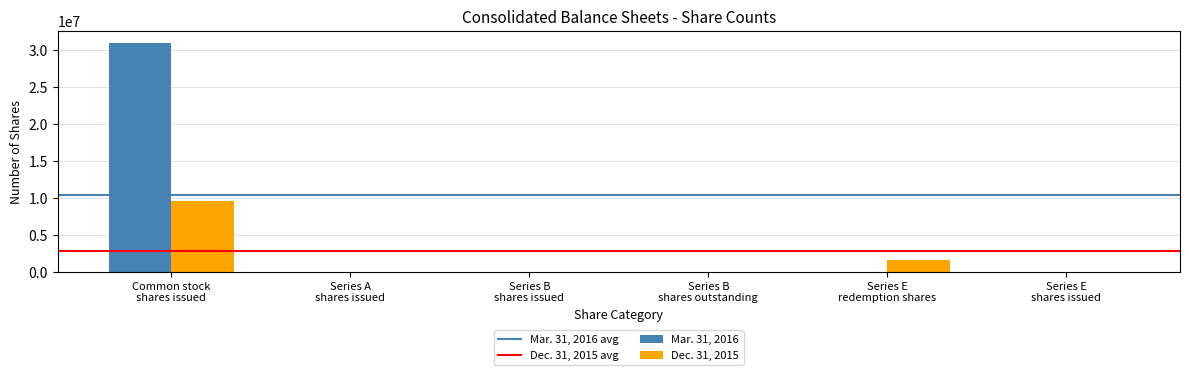

Where does the Mar. 31, 2016 series first go above 44000?

Common stock
shares issued